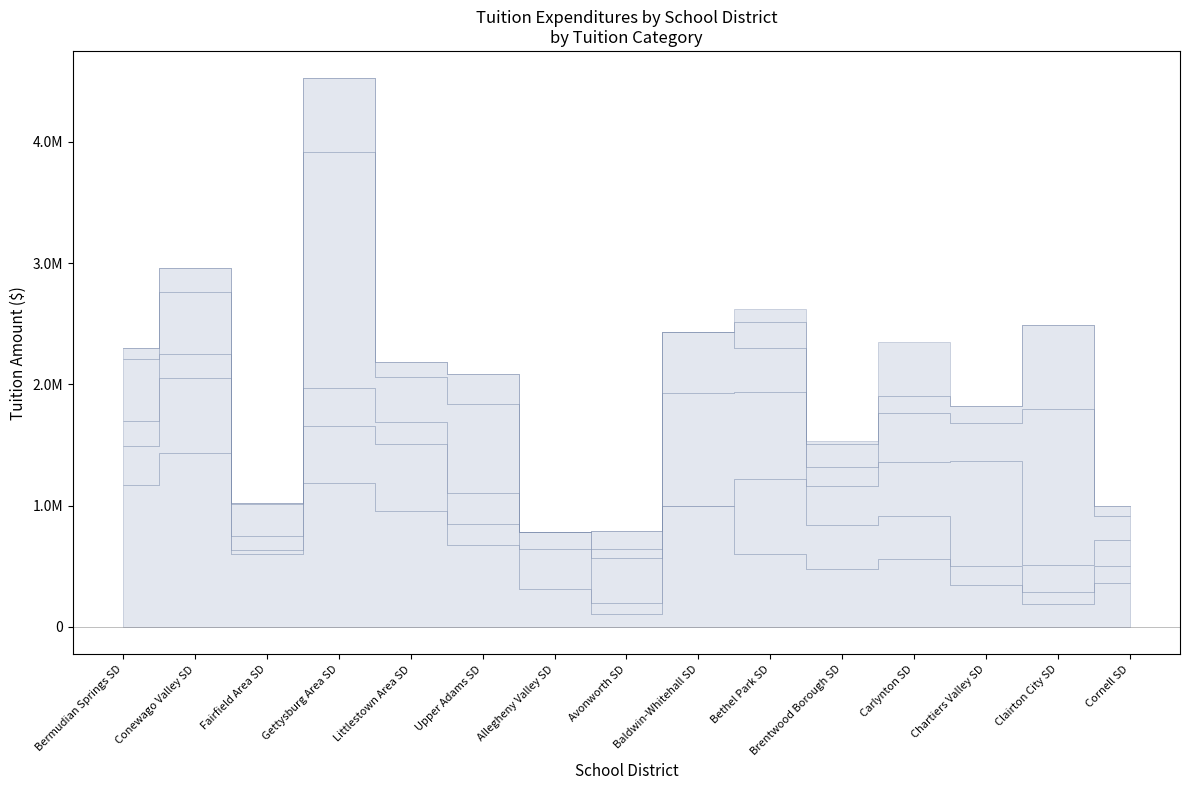

How many data points in Tuition to Brick & Mortar Charter Schools: Nonspecial are less than 374056?

7